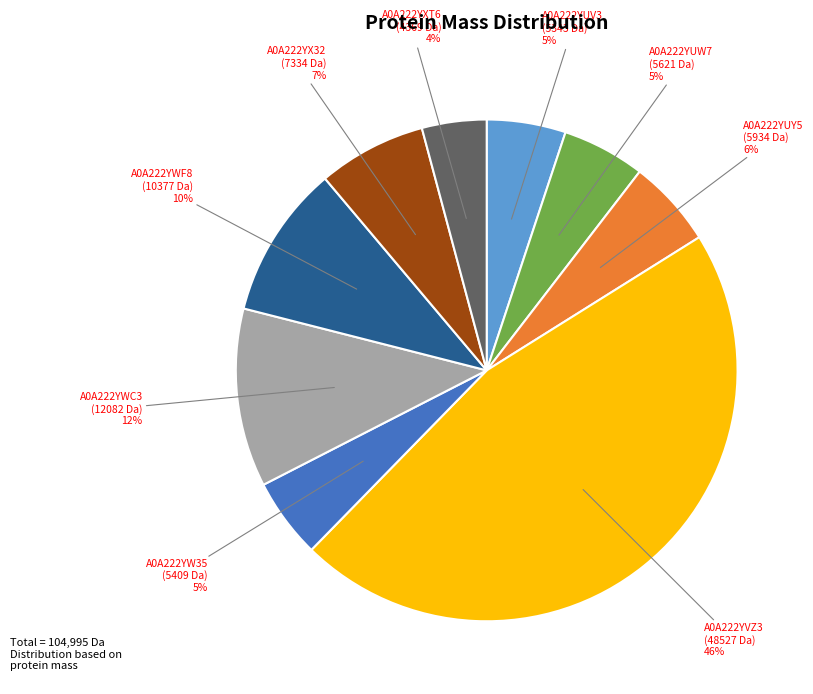

Between A0A222YXT6 (4369 Da) and A0A222YW35 (5409 Da), which is larger?

A0A222YW35 (5409 Da)